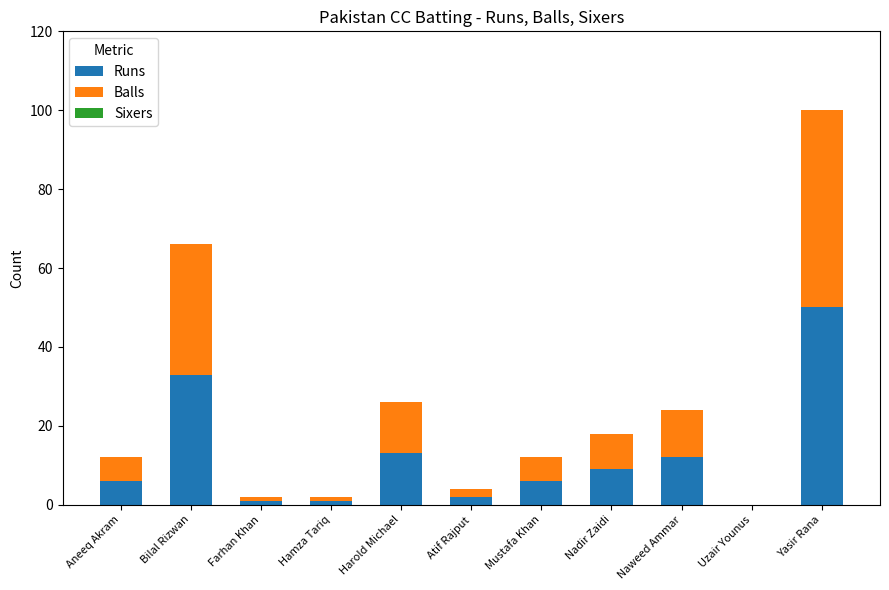

What is the total value across all series at Yasir Rana?

100